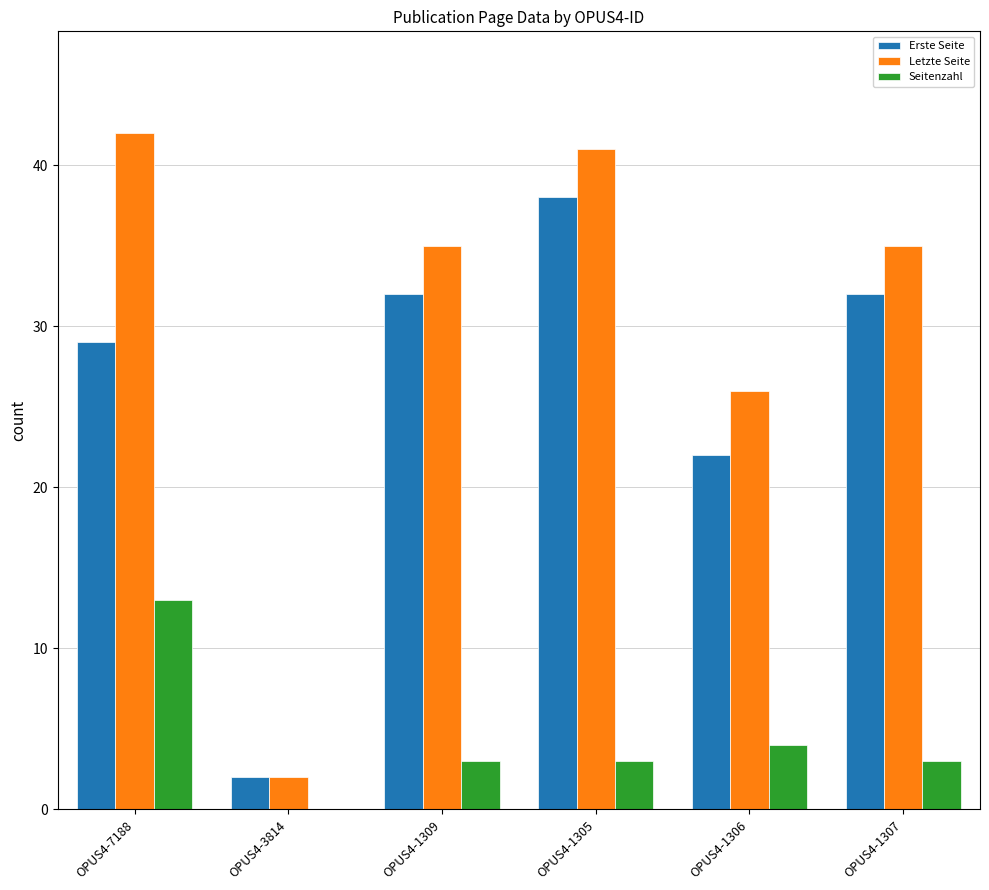

Are the bars horizontal?

No